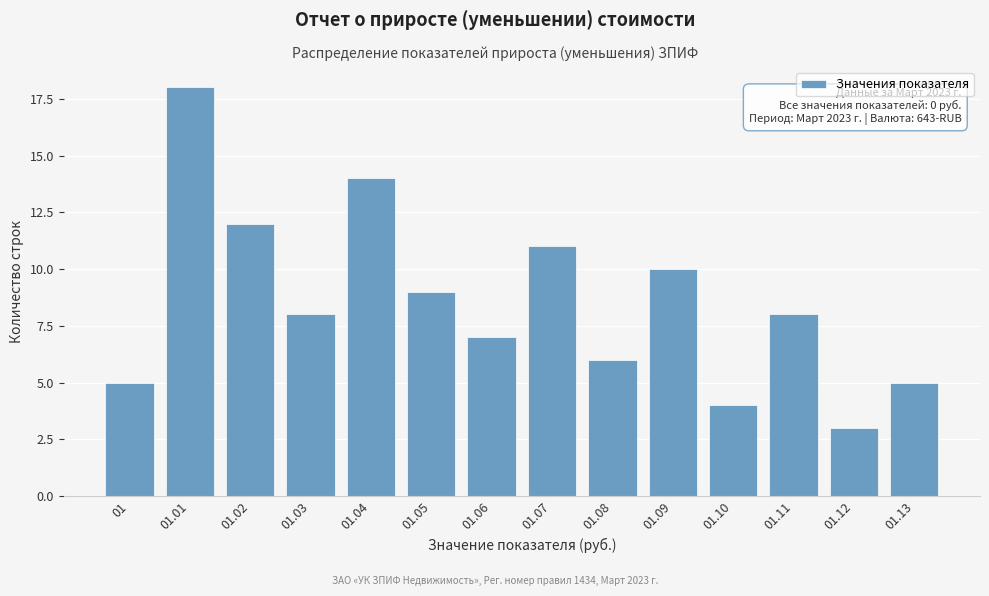

Reading left to right, transcribe all the data shown in this chart.

01=5	01.01=18	01.02=12	01.03=8	01.04=14	01.05=9	01.06=7	01.07=11	01.08=6	01.09=10	01.10=4	01.11=8	01.12=3	01.13=5